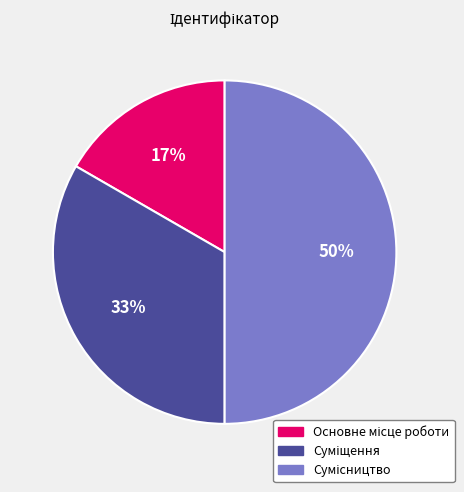

To the nearest percent, what is the average slice percentage?

33%